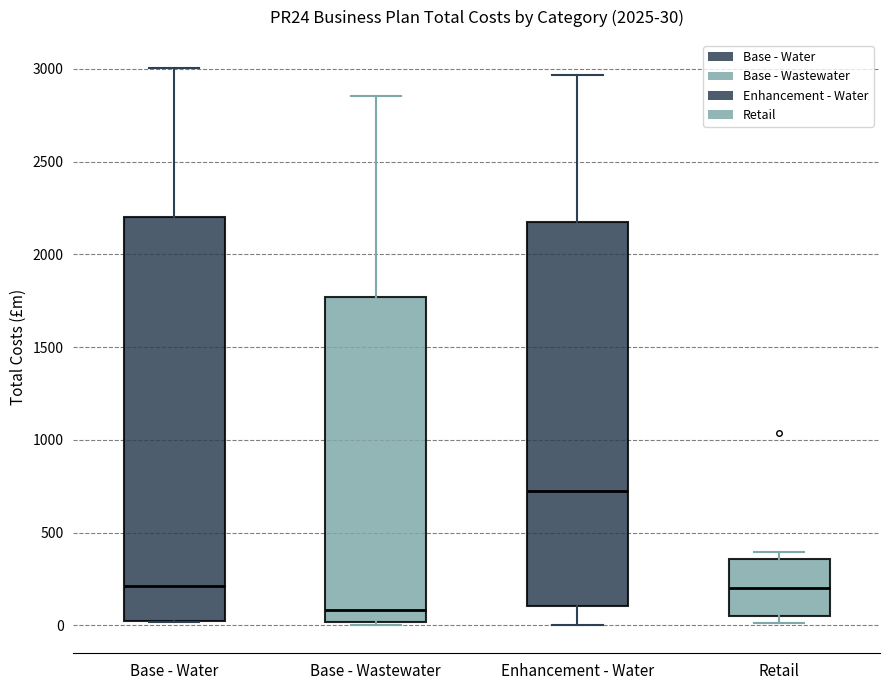

Which box is the tallest, from its lower edge to its upper edge?

Base - Water